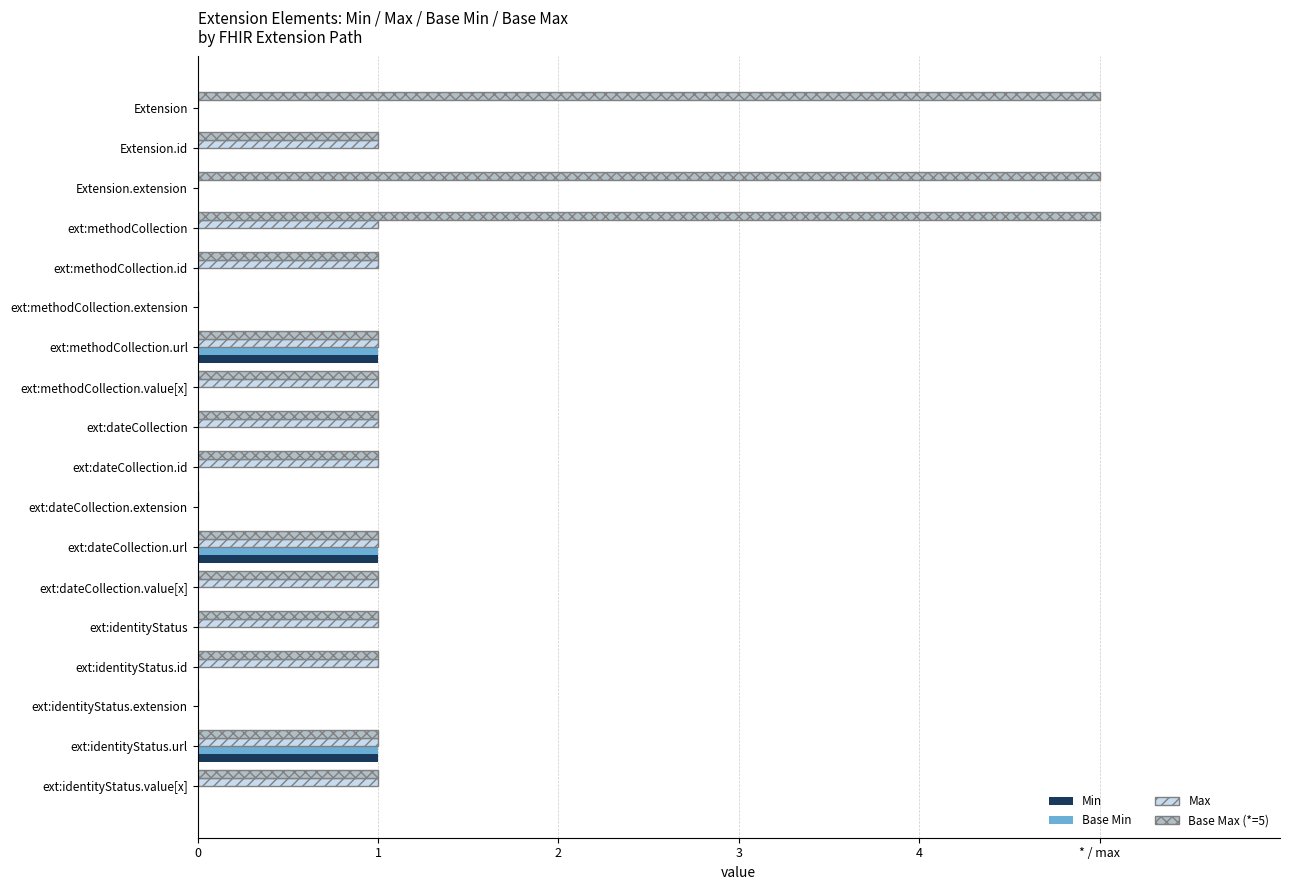

What are all the series names shown in the legend?

Min, Base Min, Max, Base Max (*=5)